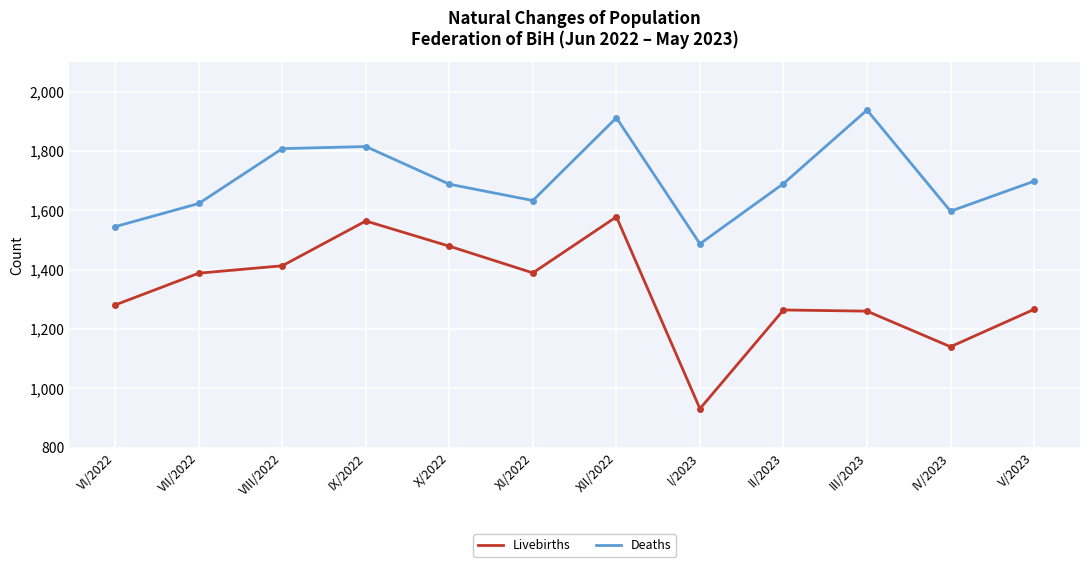

True or false: Livebirths and Deaths cross at least once.

False